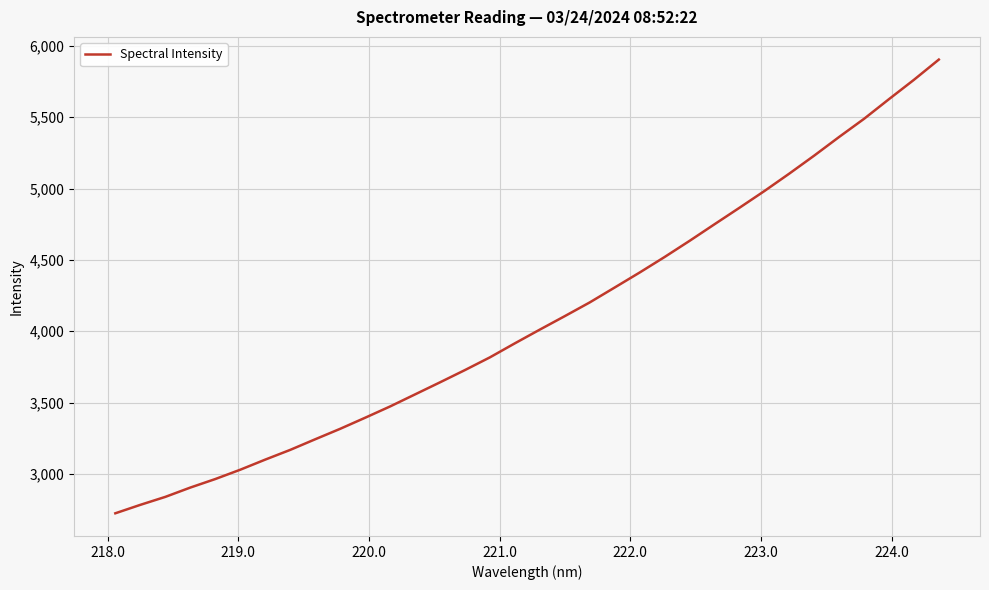

What is the minimum value shown in the chart?

2725.1